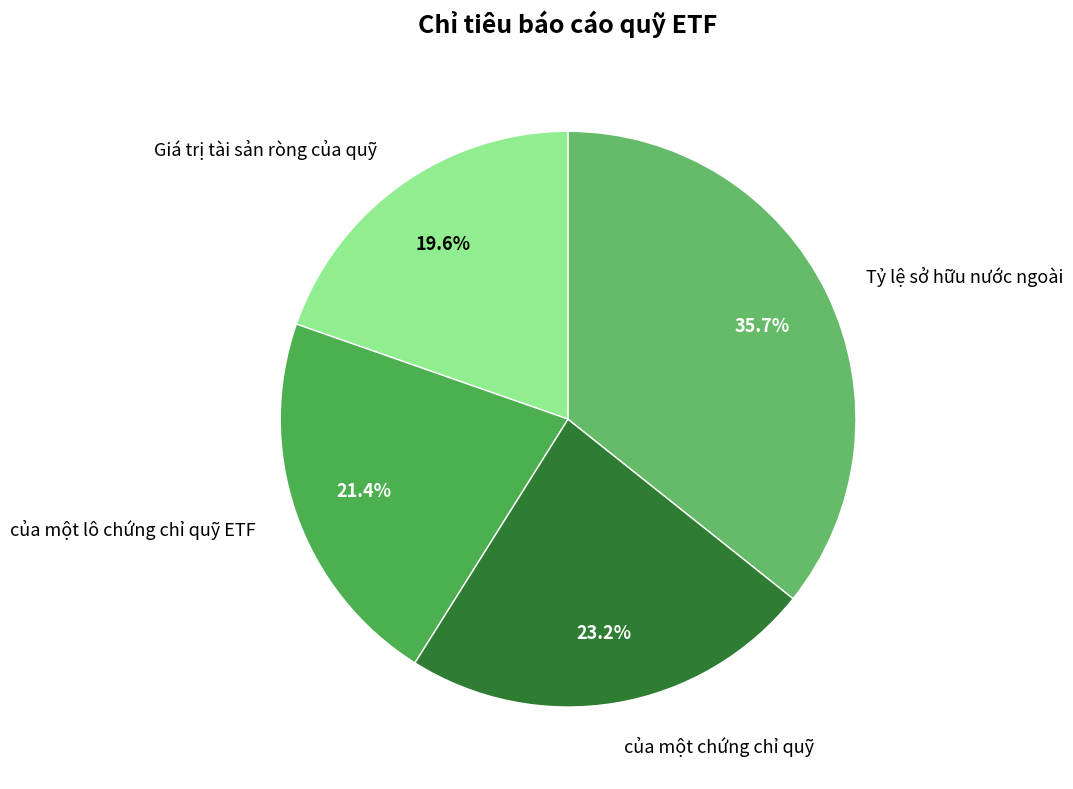

What is the ratio of the value at Giá trị tài sản ròng của quỹ to the value at của một chứng chỉ quỹ?

0.8